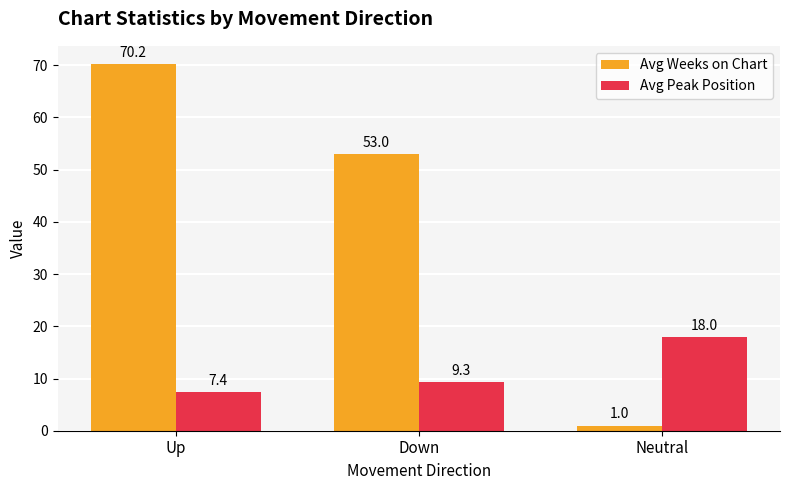

What is the spread (max minus min) of values at Neutral?

17.0